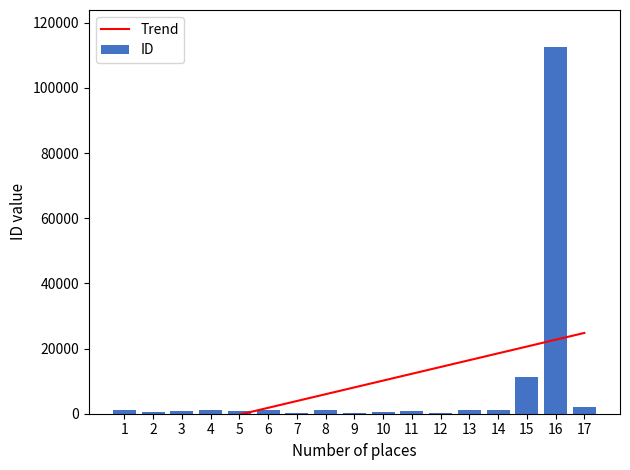

Reading right to left, transcribe all the data shown in this chart.

Trend: 17=24802.5	16=22712.6	15=20622.8	14=18532.9	13=16443.1	12=14353.2	11=12263.4	10=10173.5	9=8083.7	8=5993.9	7=3904.0	6=1814.2	5=-275.7	4=-2365.5	3=-4455.4	2=-6545.2	1=-8635.0
ID: 17=2066.0	16=112676.0	15=11244.0	14=1172.0	13=1248.0	12=91.0	11=864.0	10=609.0	9=321.0	8=1261.0	7=85.0	6=1084.0	5=693.0	4=1136.0	3=969.0	2=651.0	1=1253.0